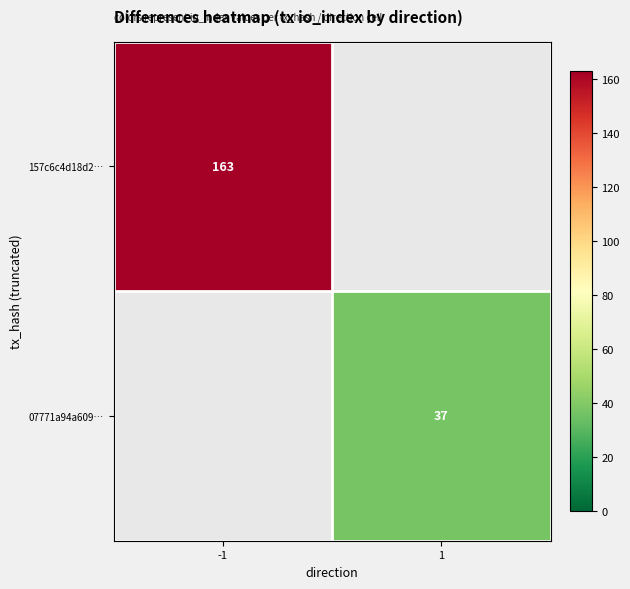

The value of 07771a94a609… at 1 is 24. True or false?

False